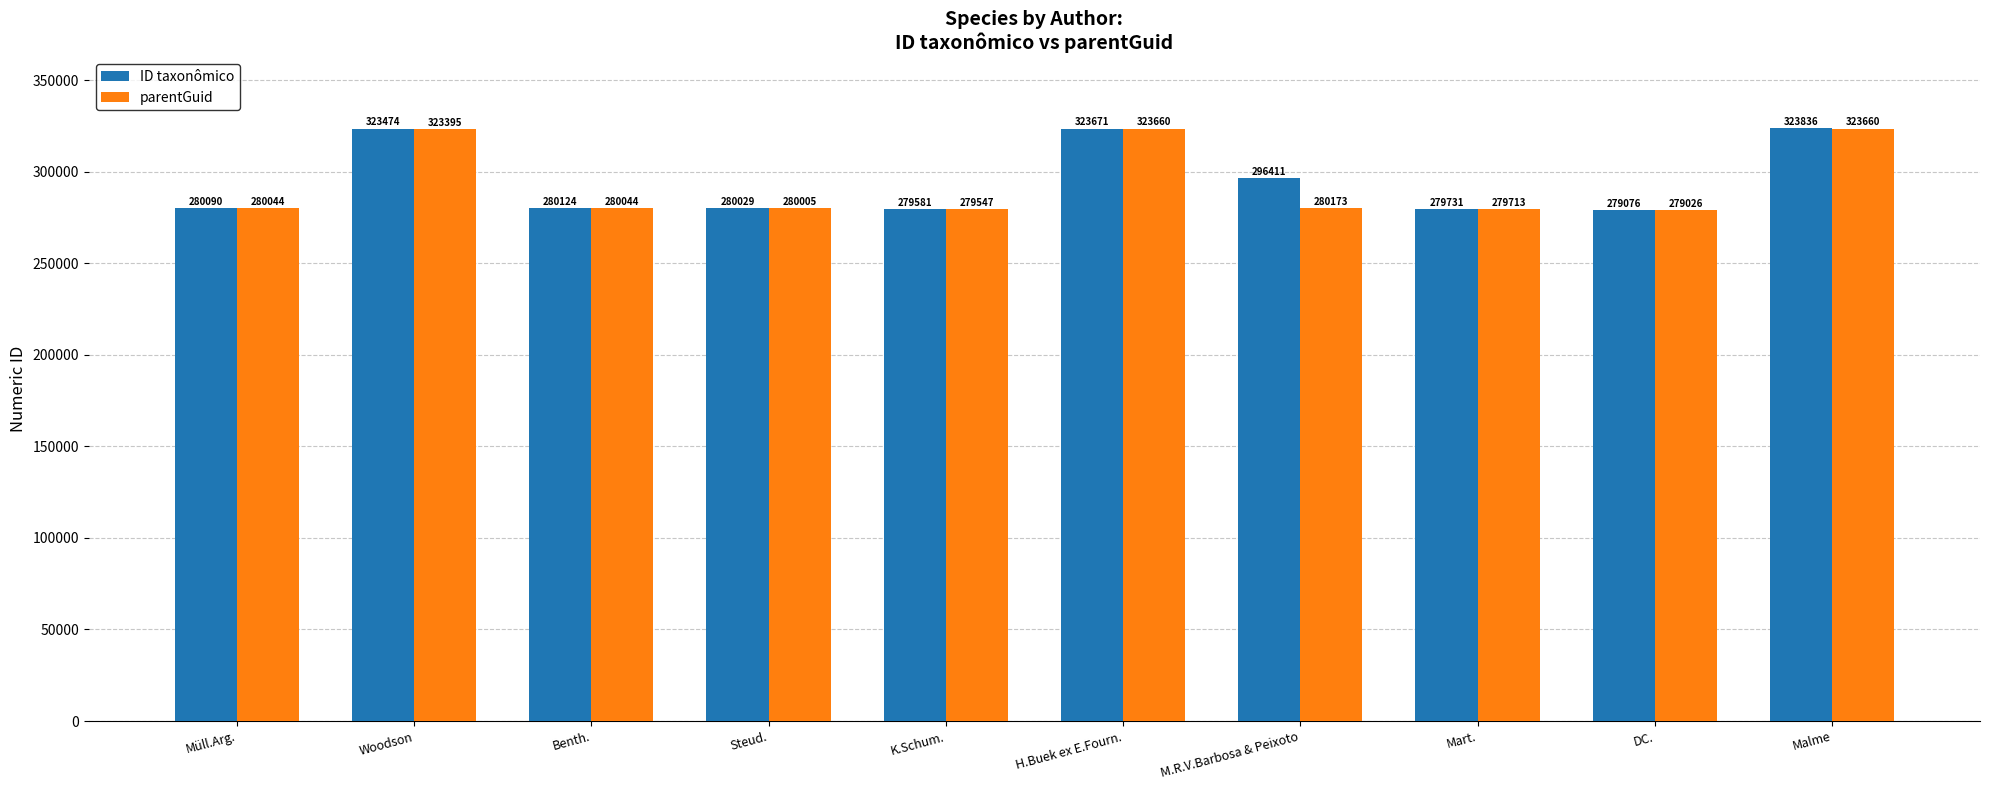

Which series has the largest total across all categories?

ID taxonômico